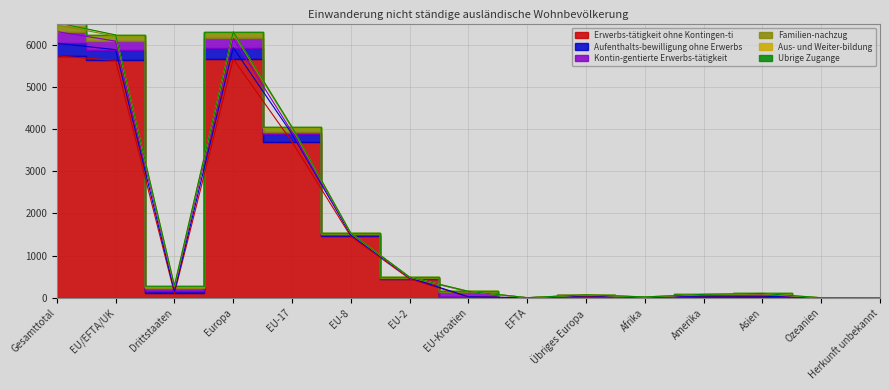

Rank the series by their maximum value, from highest to lowest.

Erwerbs-tätigkeit ohne Kontingen-ti, Aufenthalts-bewilligung ohne Erwerbs, Kontin-gentierte Erwerbs-tätigkeit, Familien-nachzug, Aus- und Weiter-bildung, Ubrige Zugange